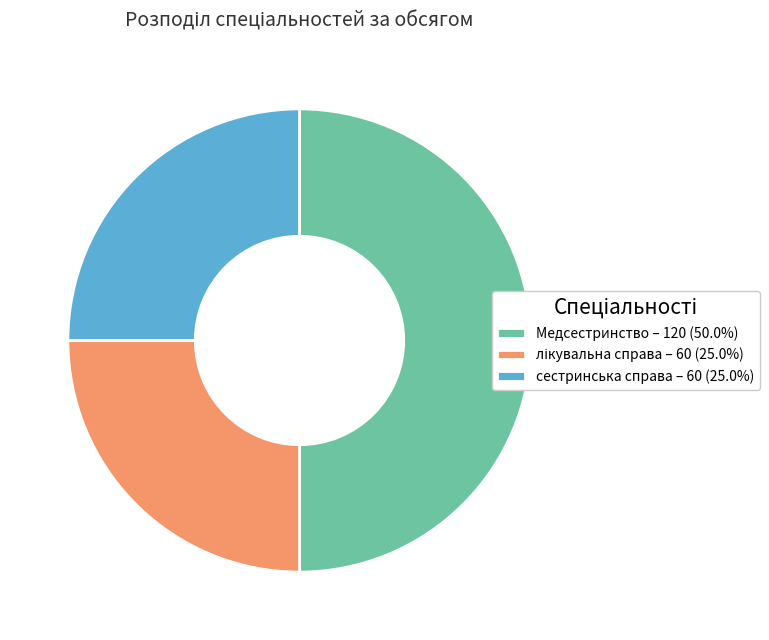

Combined, do Медсестринство – 120 (50.0%) and сестринська справа – 60 (25.0%) account for over 50%?

Yes